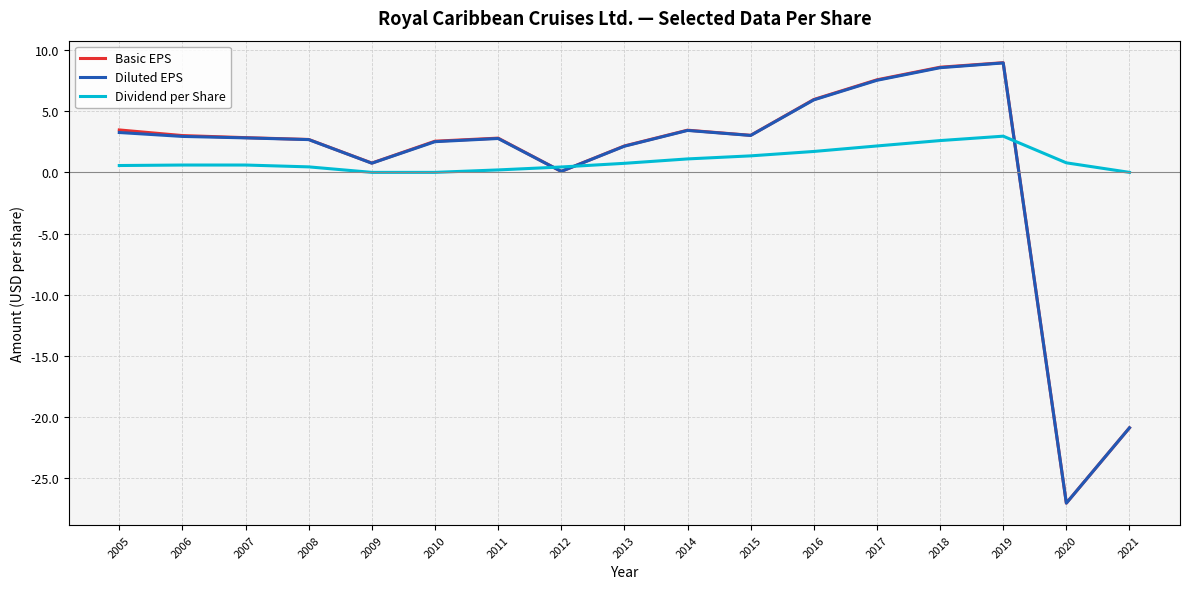

Which series has the widest spread of values?

Basic EPS